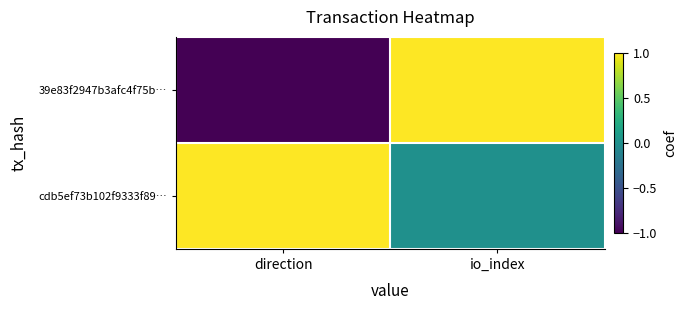

List the series in order of their overall mean, lowest first.

39e83f2947b3afc4f75b…, cdb5ef73b102f9333f89…